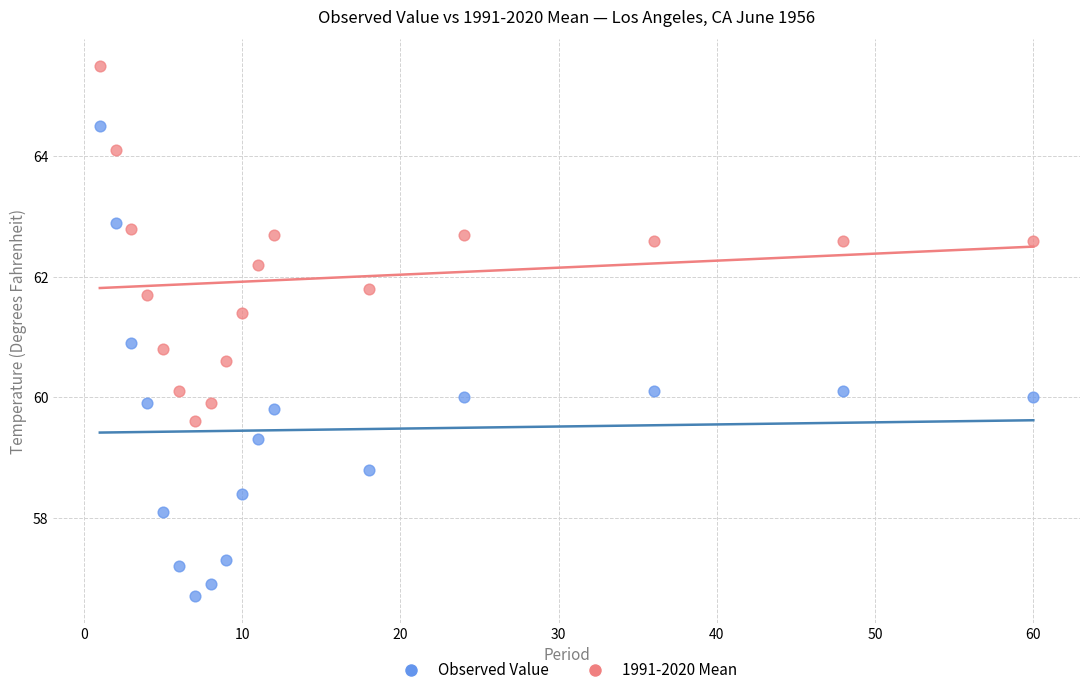

What is the X range (max minus min) for the scatter plot?

59.0